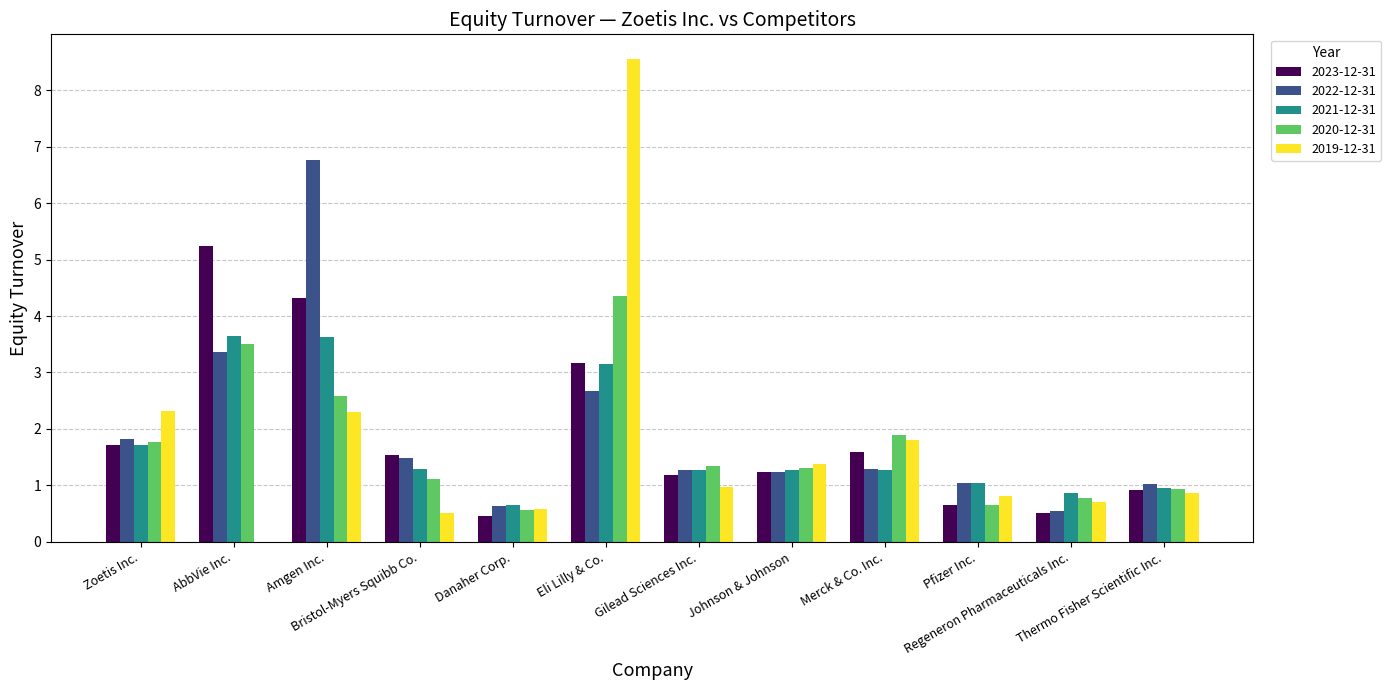

What is the sum of all 2021-12-31 values?

20.8